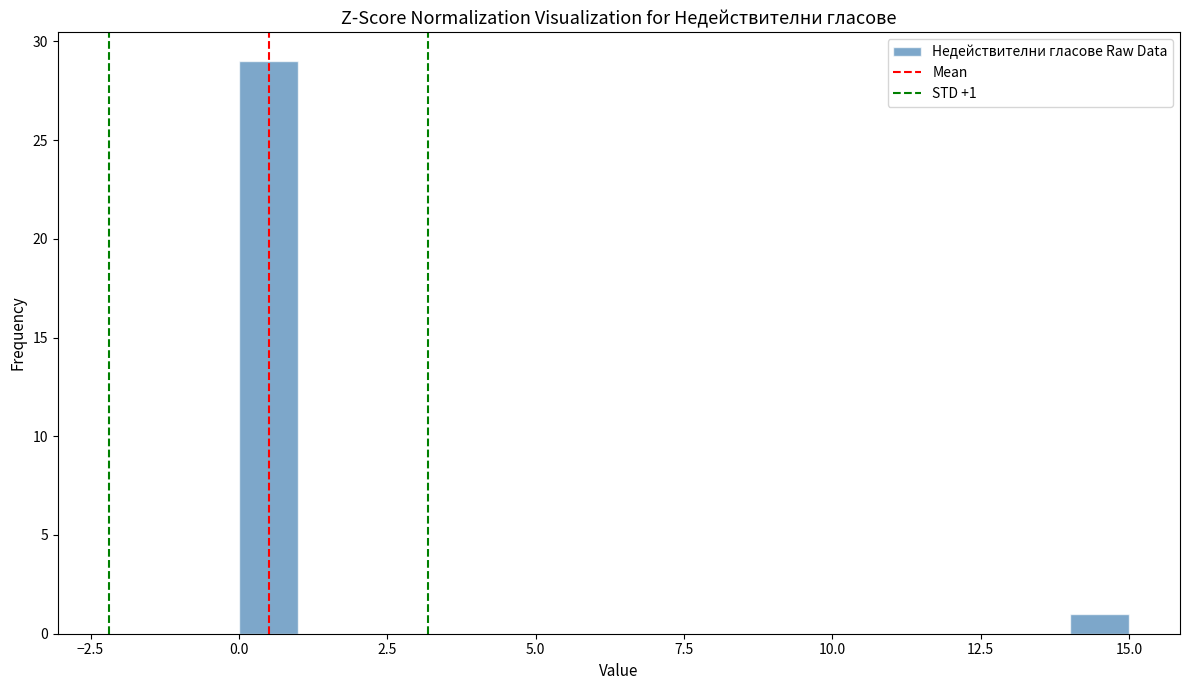

Read against the x-axis, roughly where is the centre of the tallest bar?

0.5